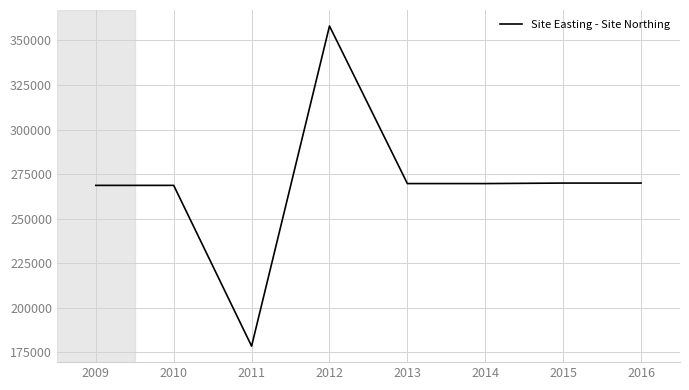

What is the average value?

269168